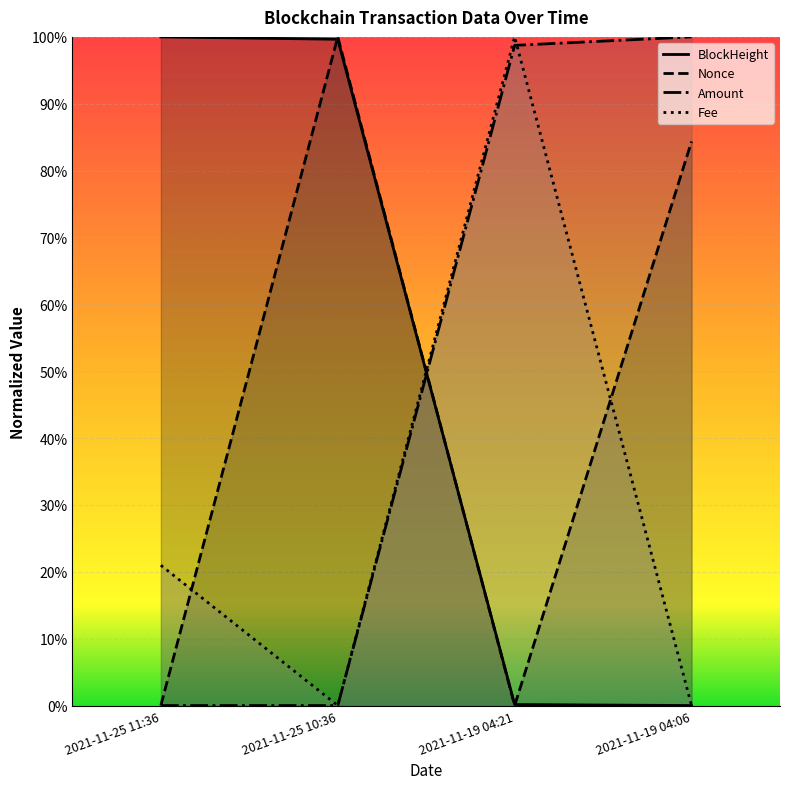

How many lines are shown in the chart?

4